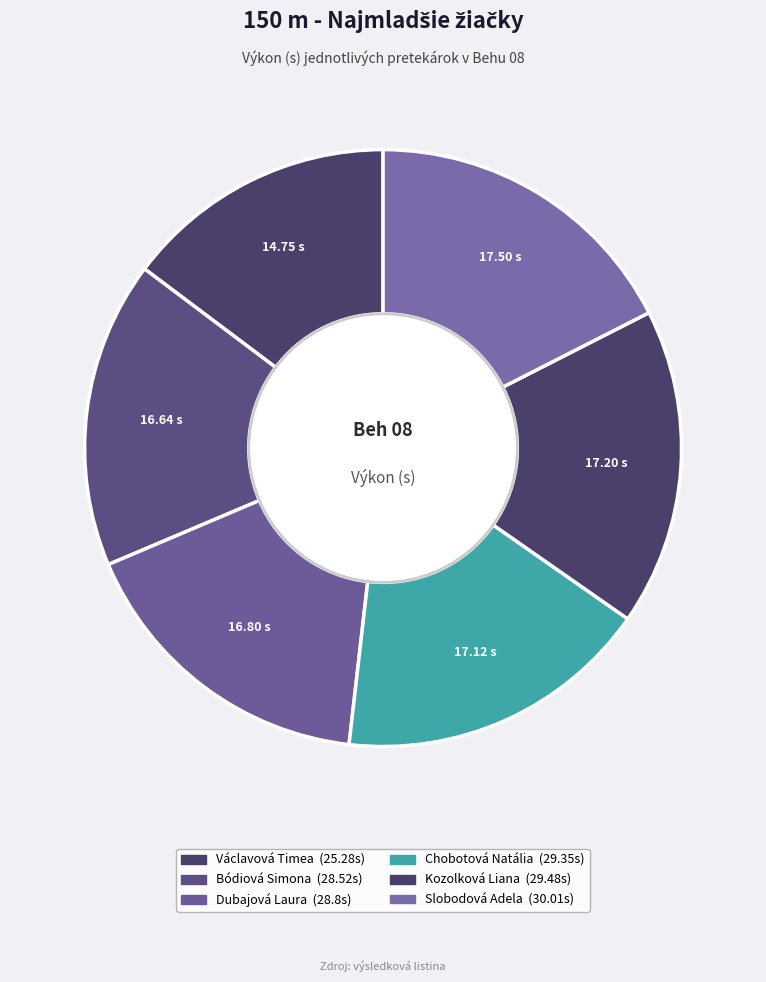

Rank the categories by value from lowest to highest.

Václavová Timea, Bódiová Simona, Dubajová Laura, Chobotová Natália, Kozolková Liana, Slobodová Adela